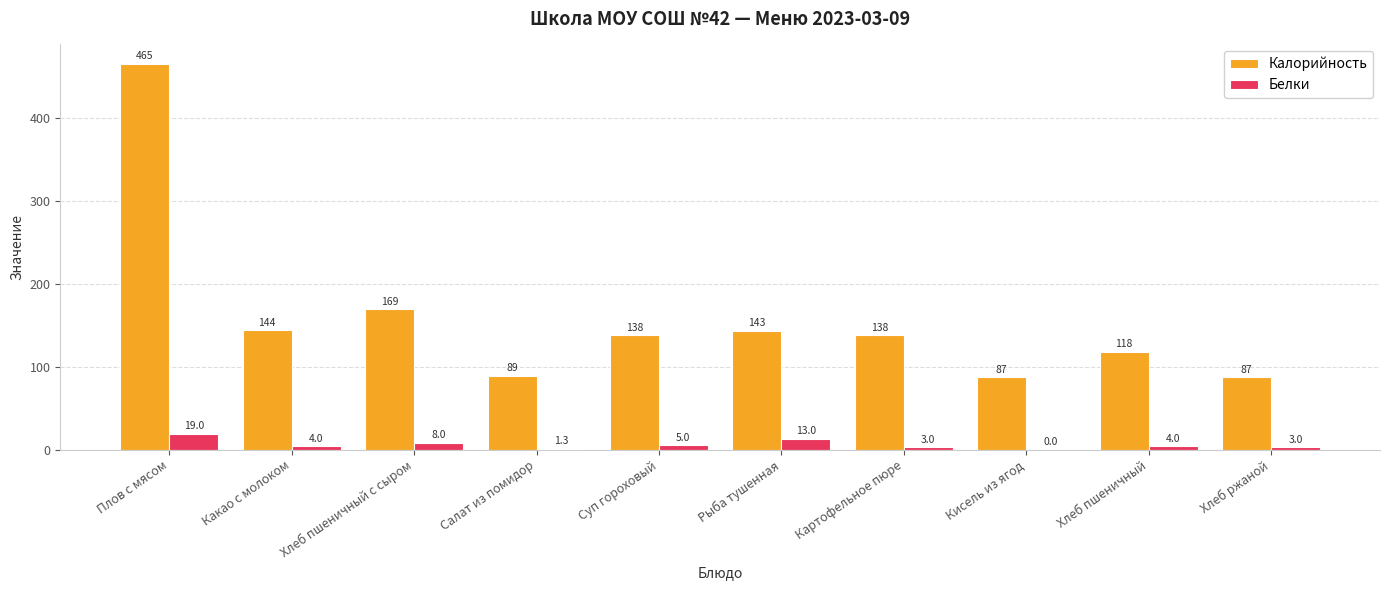

What is the sum of the Белки values at Какао с молоком and Картофельное пюре?

7.0